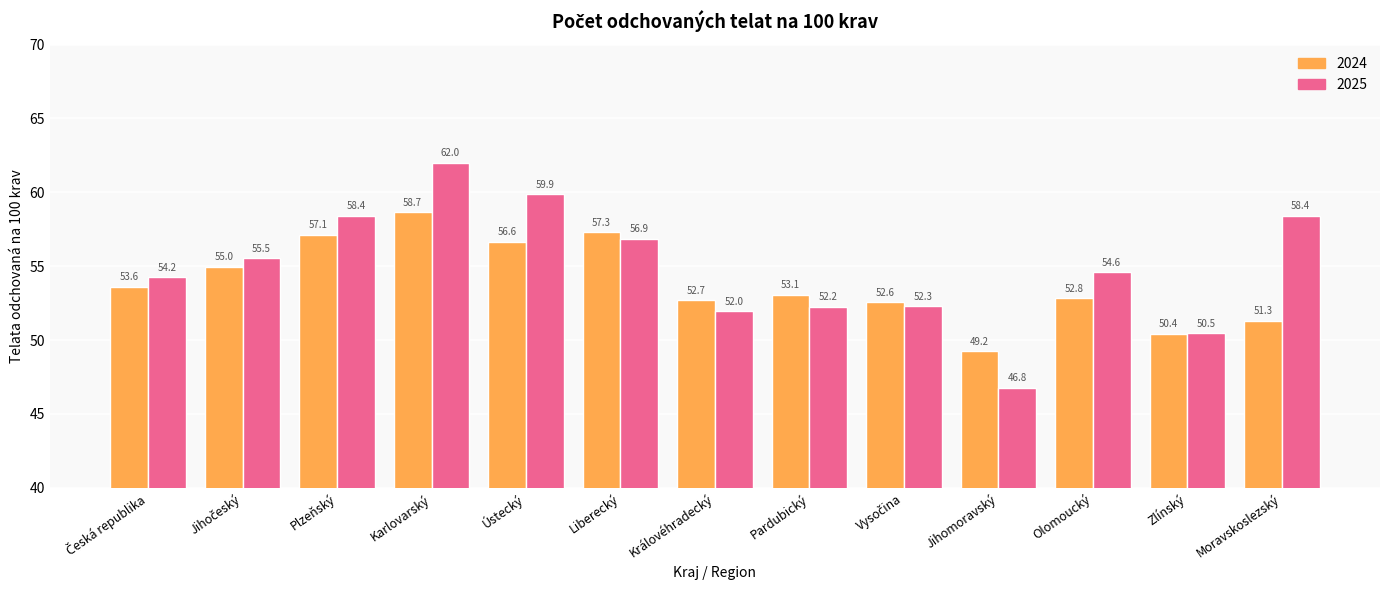

What is the value of the 2024 bar at the 11th from the left?

52.8